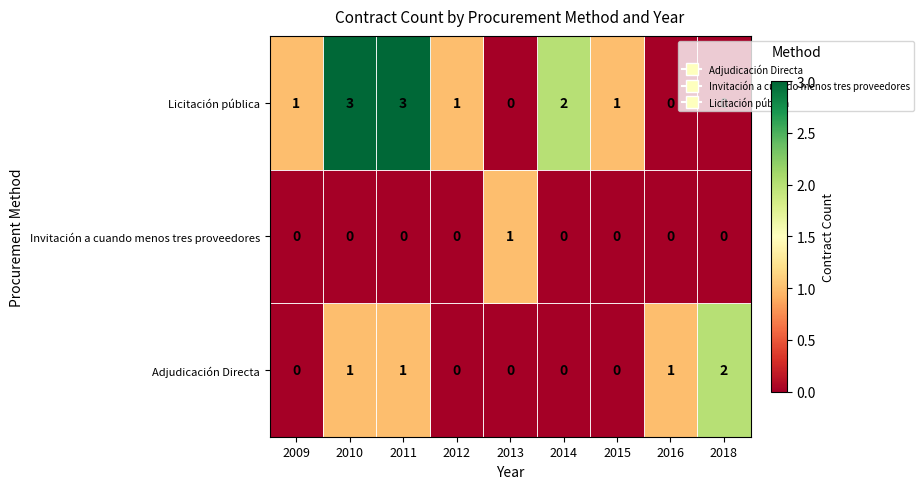

At how many categories does at least one series exceed 0?

9